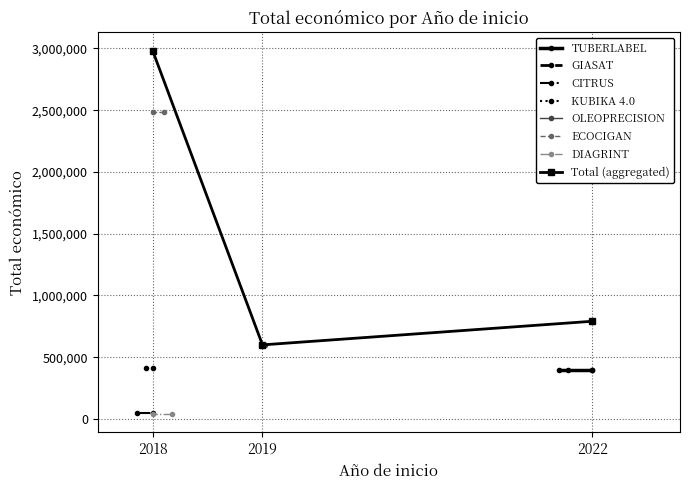

List the labels in order of Total (aggregated) value, smallest first.

2019, 2022, 2018